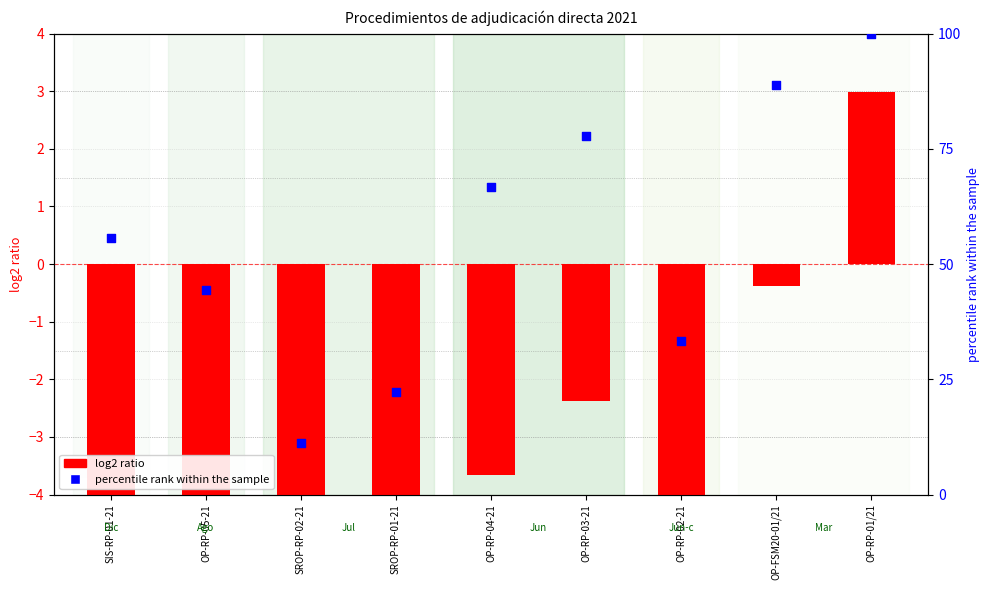

Is the value of percentile rank within the sample at OP-RP-02-21 greater than the value of log2 ratio at SIS-RP-01-21?

Yes